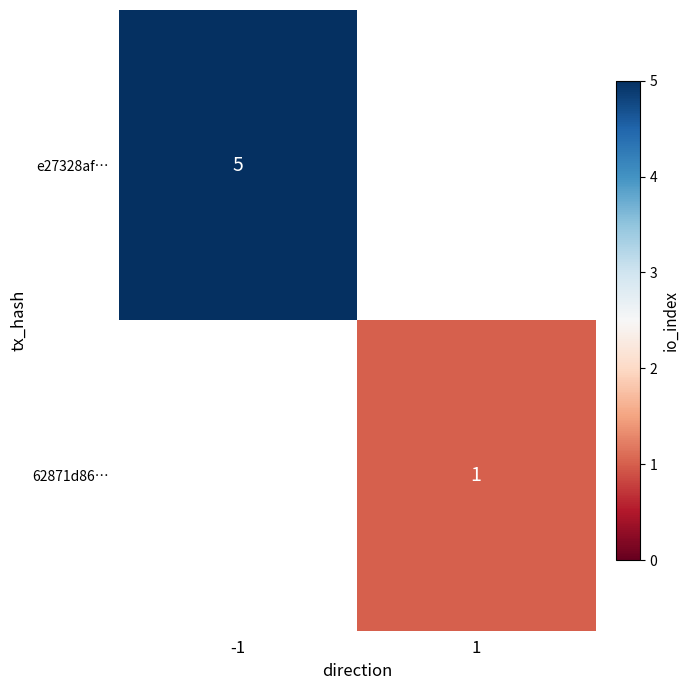

Is the value of 62871d86… at 1 greater than the value of e27328af… at -1?

No